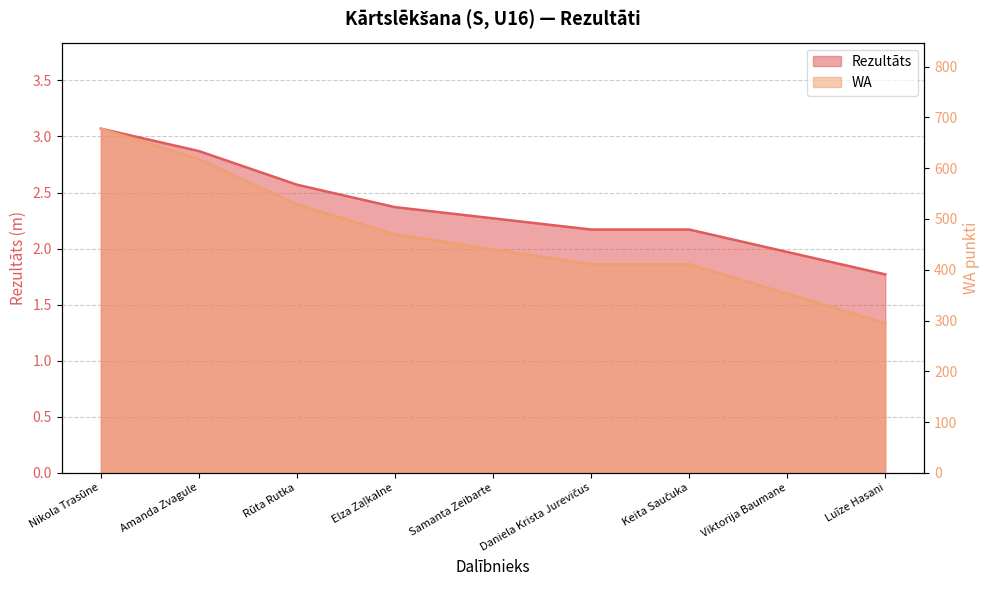

What is the value of the WA point at the 4th from the left?

470.0